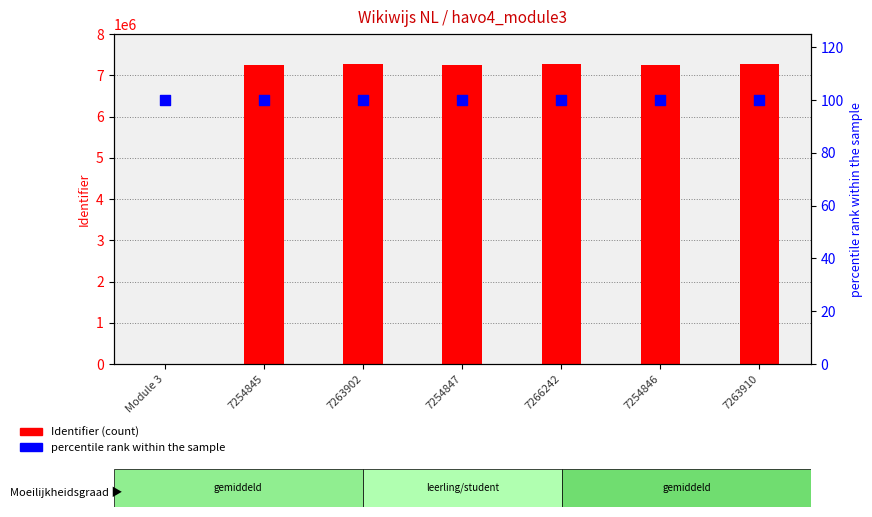

At how many categories does at least one series exceed 5810868?

6